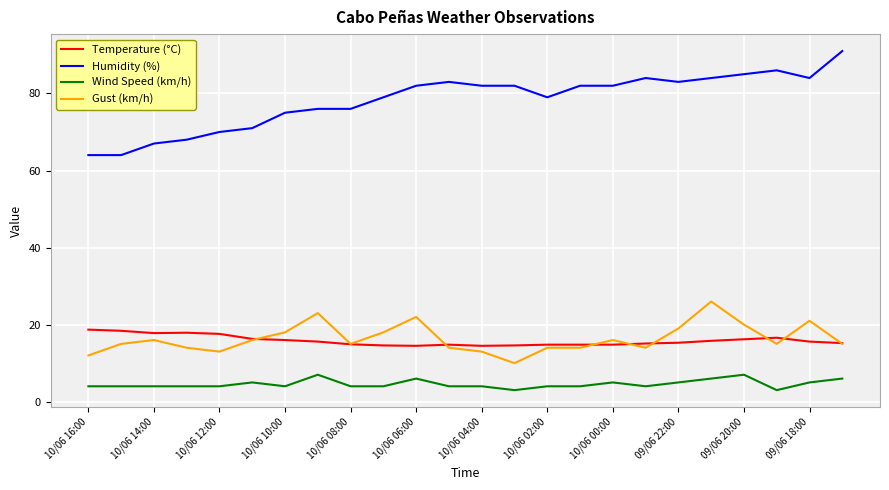

What is the average value of the Wind Speed (km/h) series?

4.6